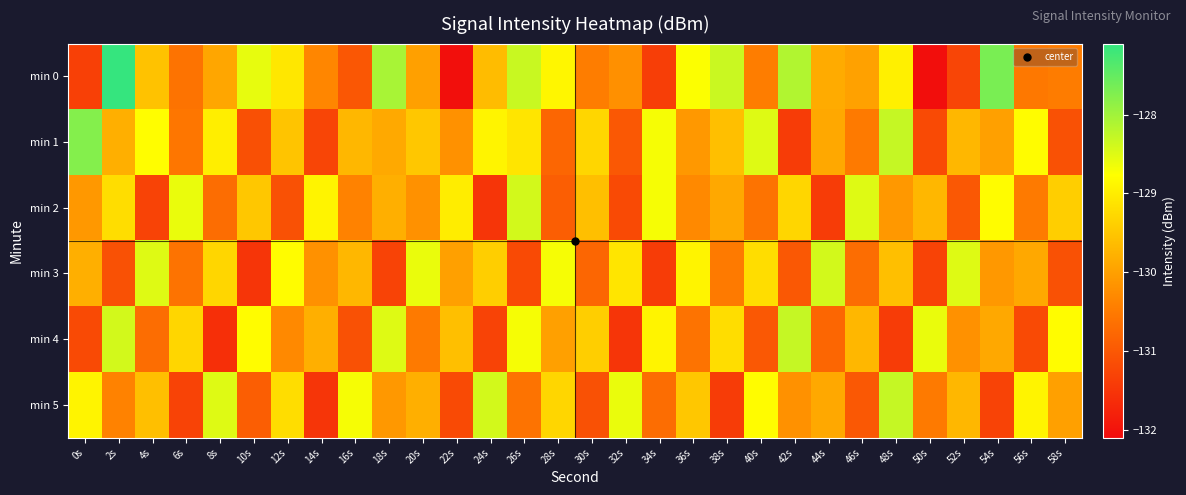

Count the number of categories in the chart.

30